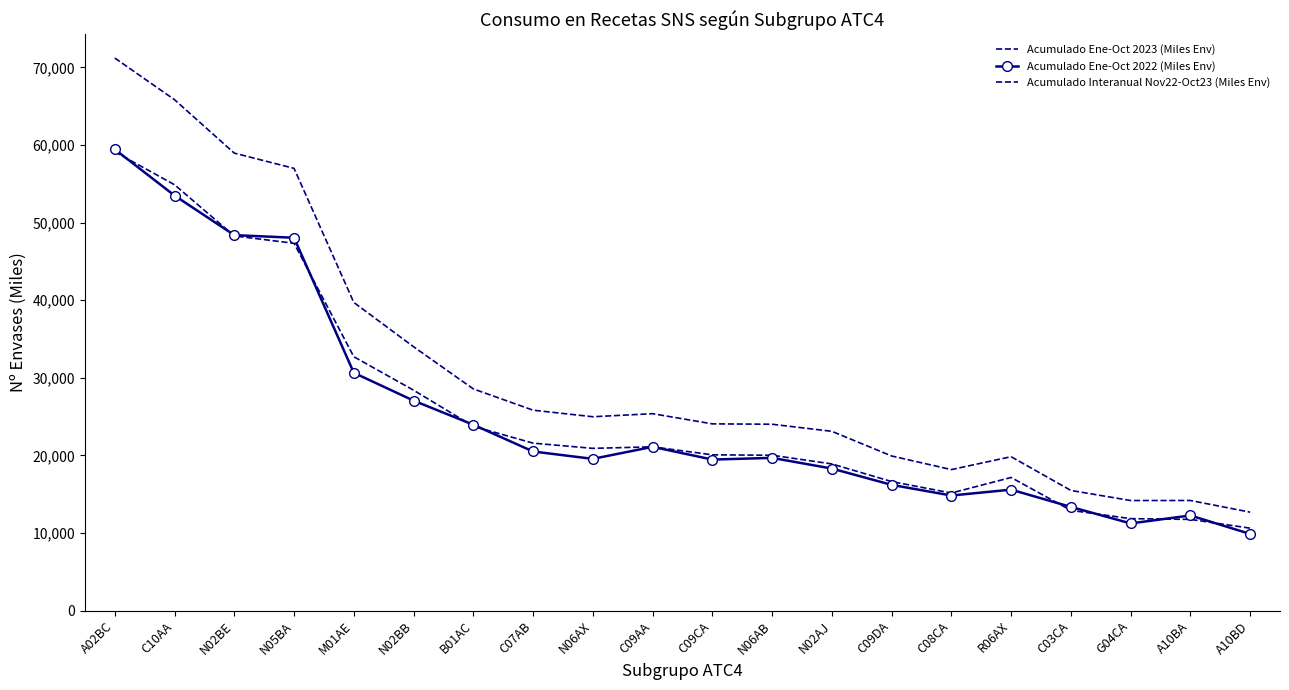

Reading right to left, transcribe all the data shown in this chart.

Acumulado Ene-Oct 2023 (Miles Env): A10BD=10623.9	A10BA=11754.7	G04CA=11850.0	C03CA=12919.0	R06AX=17155.7	C08CA=15152.8	C09DA=16629.4	N02AJ=18903.2	N06AB=20022.9	C09CA=20075.4	C09AA=21106.3	N06AX=20910.4	C07AB=21581.5	B01AC=23751.2	N02BB=28409.4	M01AE=32718.5	N05BA=47339.4	N02BE=48288.3	C10AA=54883.7	A02BC=59129.9
Acumulado Ene-Oct 2022 (Miles Env): A10BD=9879.8	A10BA=12260.6	G04CA=11234.4	C03CA=13361.7	R06AX=15587.6	C08CA=14832.1	C09DA=16205.3	N02AJ=18307.2	N06AB=19682.5	C09CA=19464.3	C09AA=21105.7	N06AX=19555.5	C07AB=20505.8	B01AC=23956.5	N02BB=27062.0	M01AE=30649.5	N05BA=48051.7	N02BE=48387.9	C10AA=53492.3	A02BC=59444.6
Acumulado Interanual Nov22-Oct23 (Miles Env): A10BD=12685.8	A10BA=14190.7	G04CA=14185.0	C03CA=15487.2	R06AX=19834.7	C08CA=18172.8	C09DA=19927.0	N02AJ=23105.6	N06AB=24017.9	C09CA=24066.8	C09AA=25377.0	N06AX=24984.4	C07AB=25829.2	B01AC=28571.9	N02BB=34007.0	M01AE=39715.2	N05BA=56994.8	N02BE=58959.0	C10AA=65844.0	A02BC=71213.6